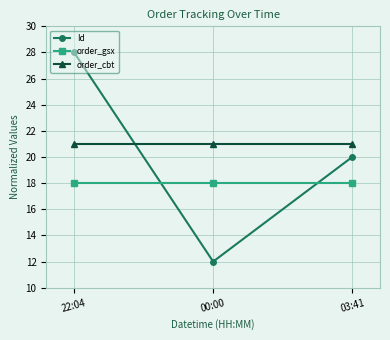

Does the chart display data point markers on the line(s)?

Yes